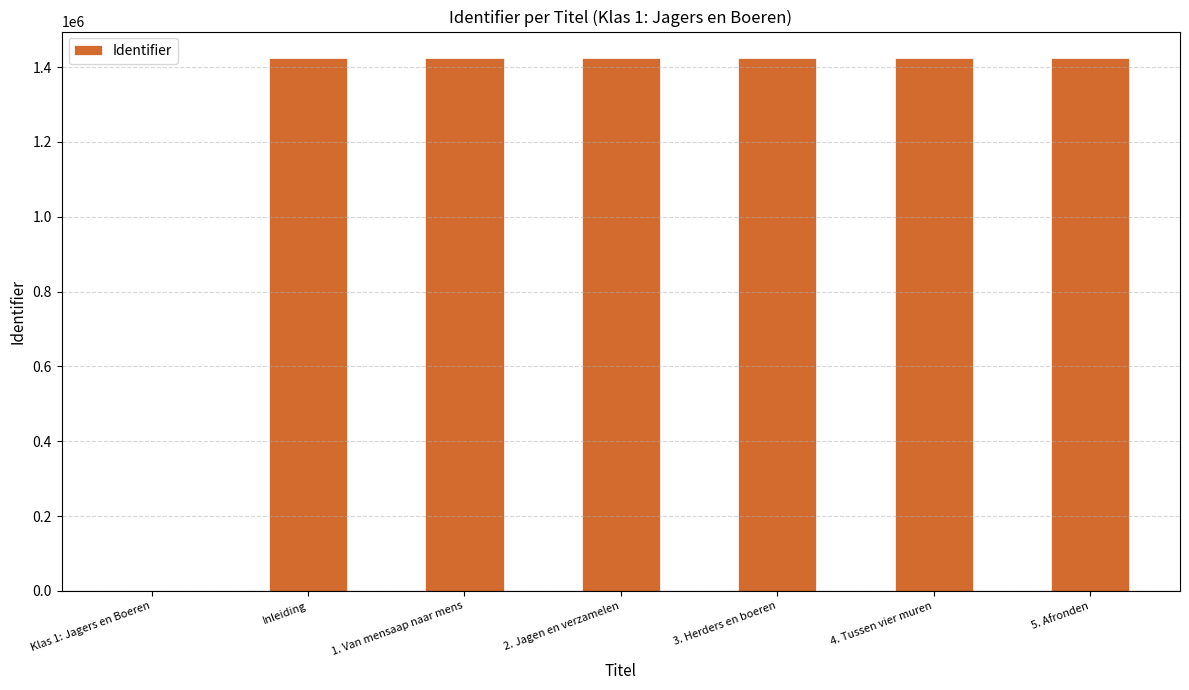

The chart shows a value of 1423697 at 5. Afronden. True or false?

True